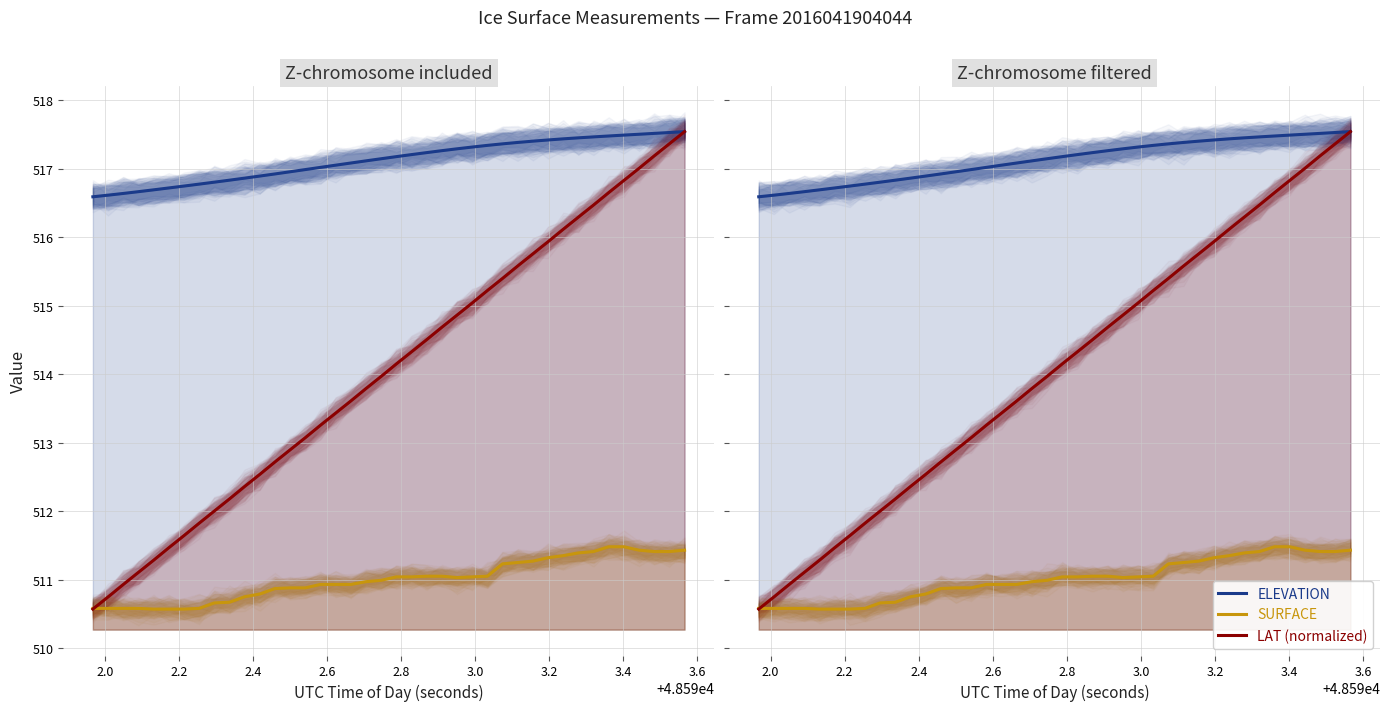

How many series are shown in this chart?

3